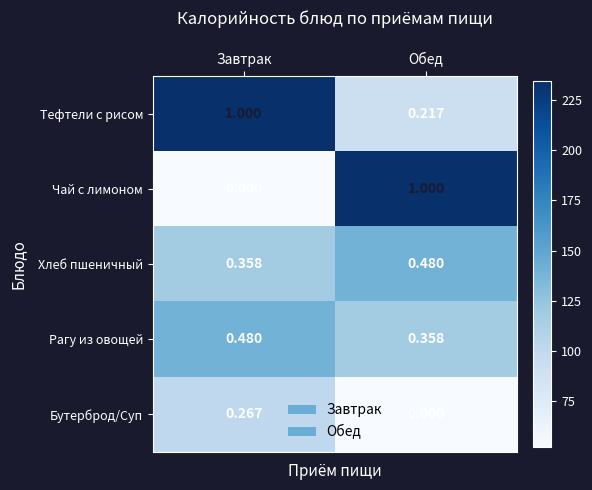

How many positive values does the Бутерброд/Суп series have?

1